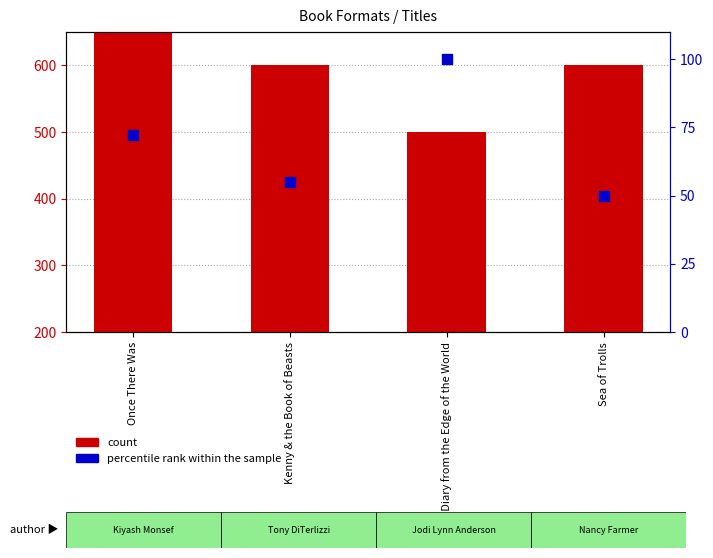

Which series contains the highest Y value?

count